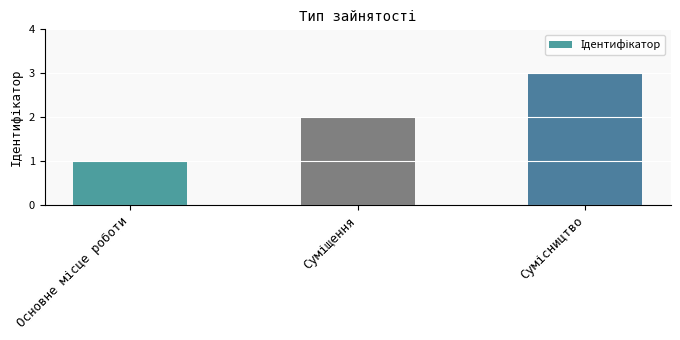

What is the maximum value shown in the chart?

3